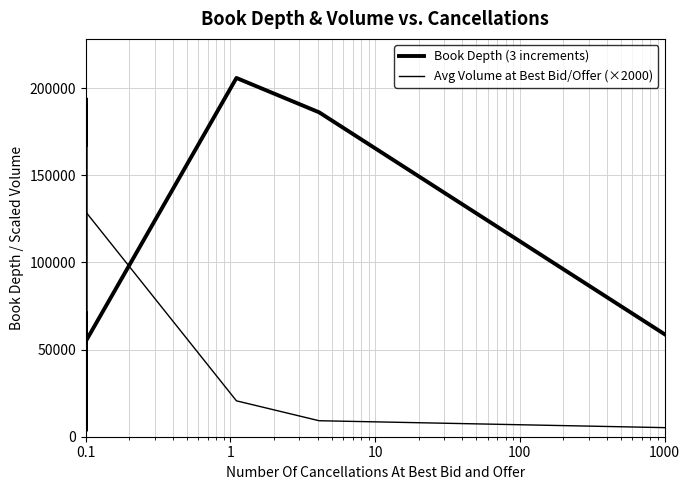

Does the chart display data point markers on the line(s)?

No